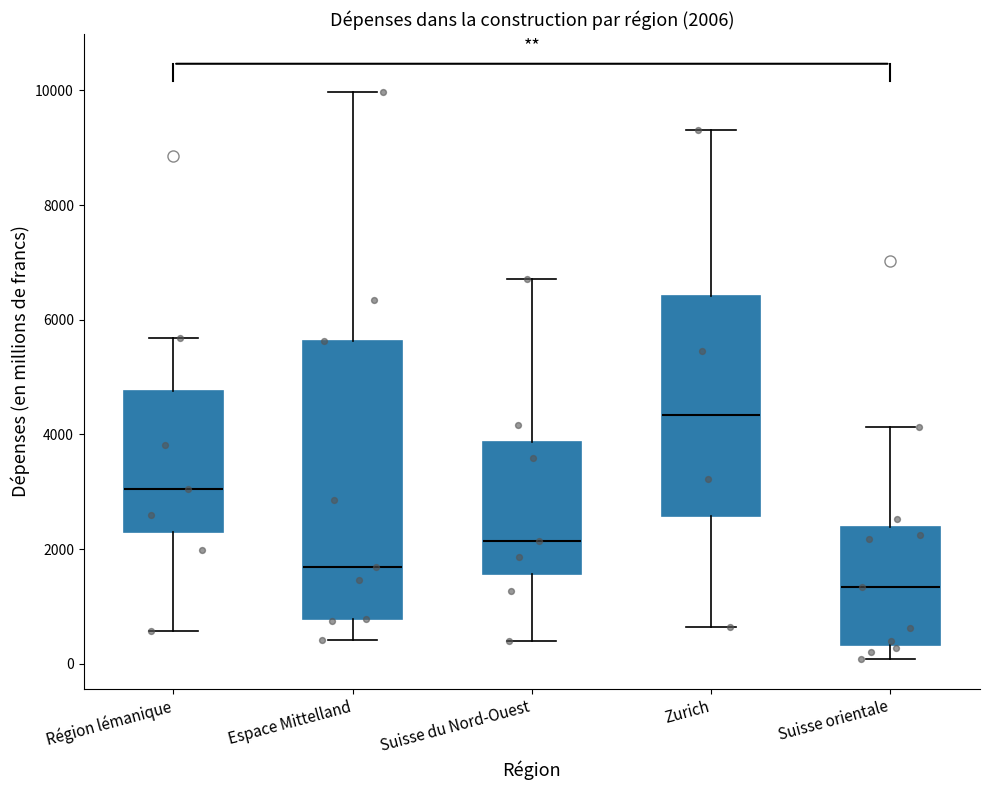

Which box is the tallest, from its lower edge to its upper edge?

Espace Mittelland